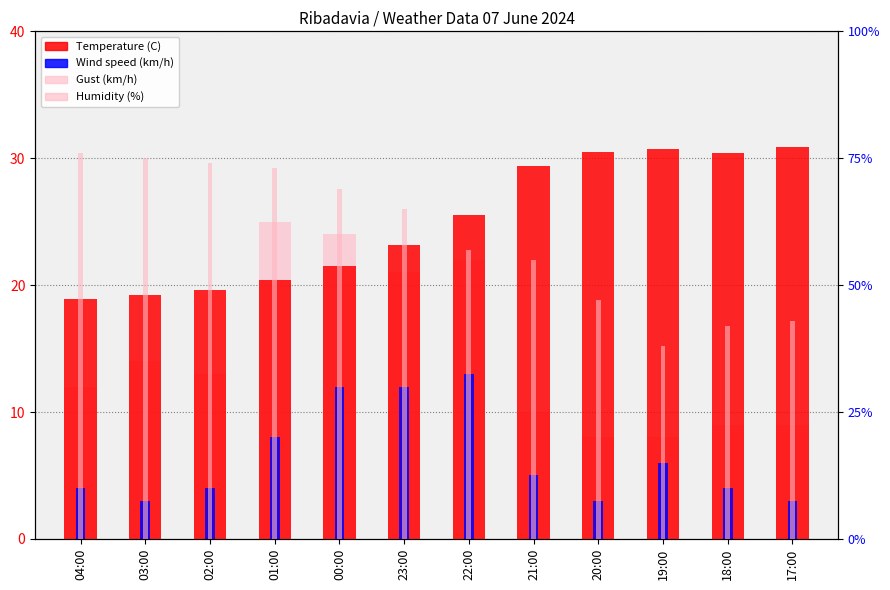

What is the approximate value of Gust (km/h) at 00:00?

24.0